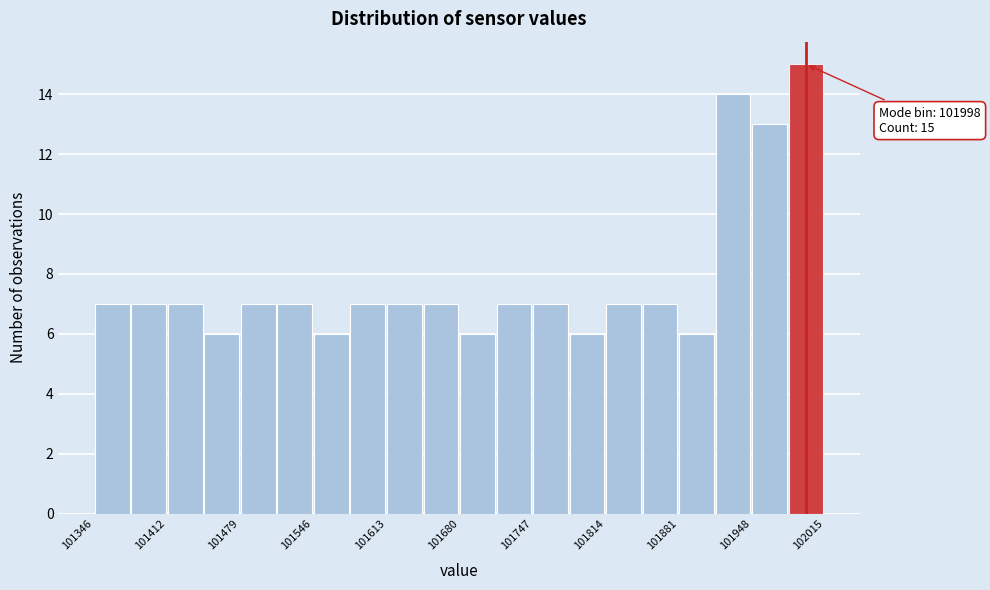

Read against the x-axis, roughly where is the centre of the tallest bar?

102000